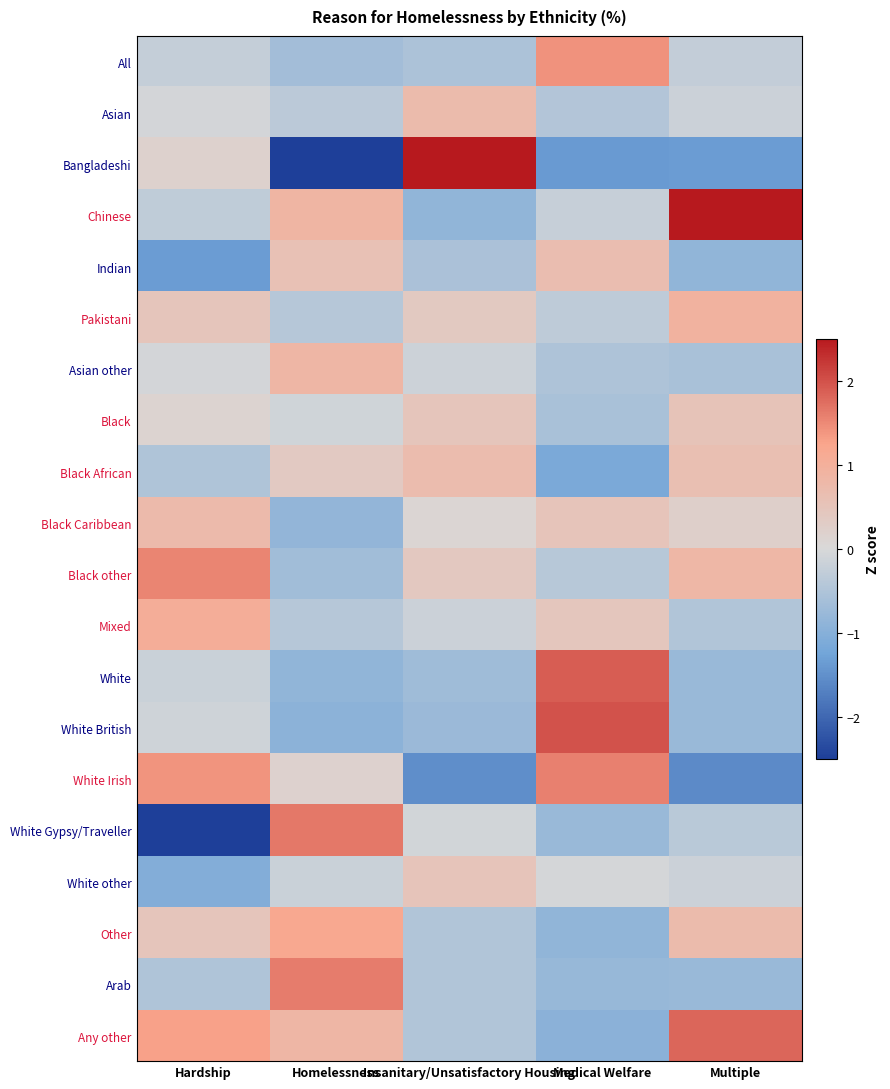

Which has a higher value, Hardship or Insanitary/Unsatisfactory Housing?

Hardship